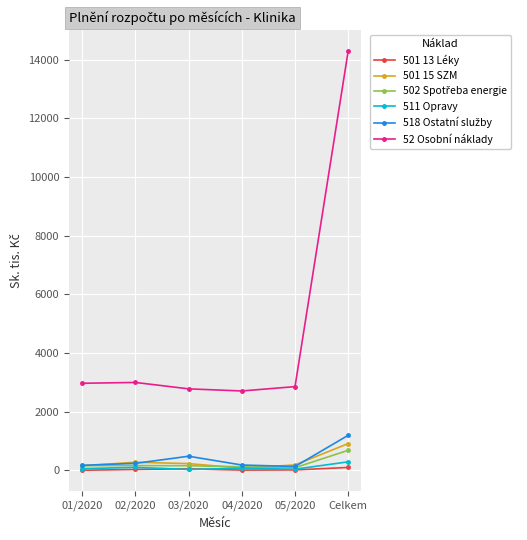

Is this an area chart (filled region under the line)?

No